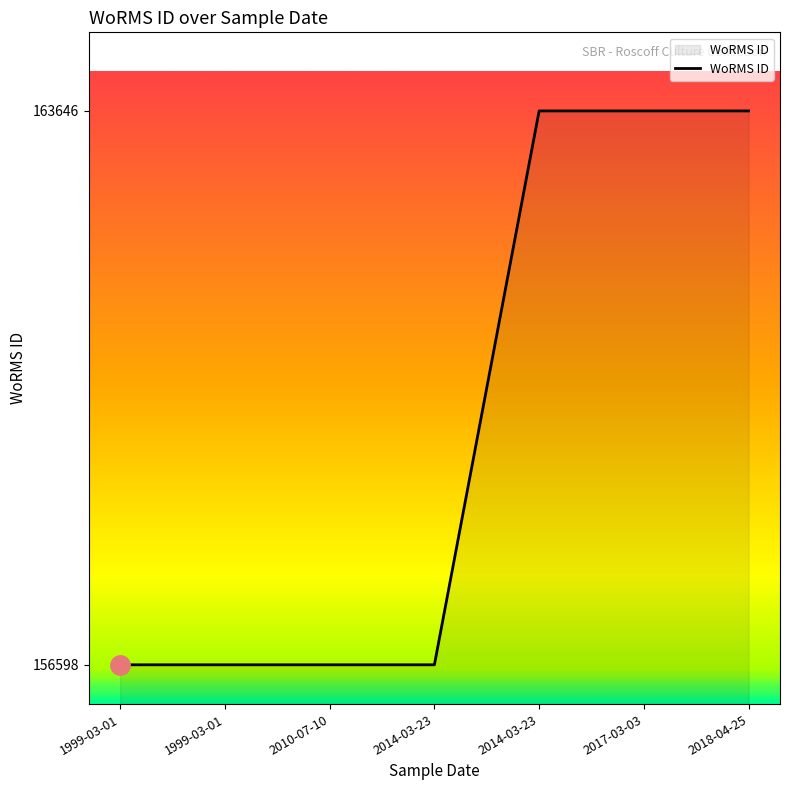

Count the number of categories in the chart.

7